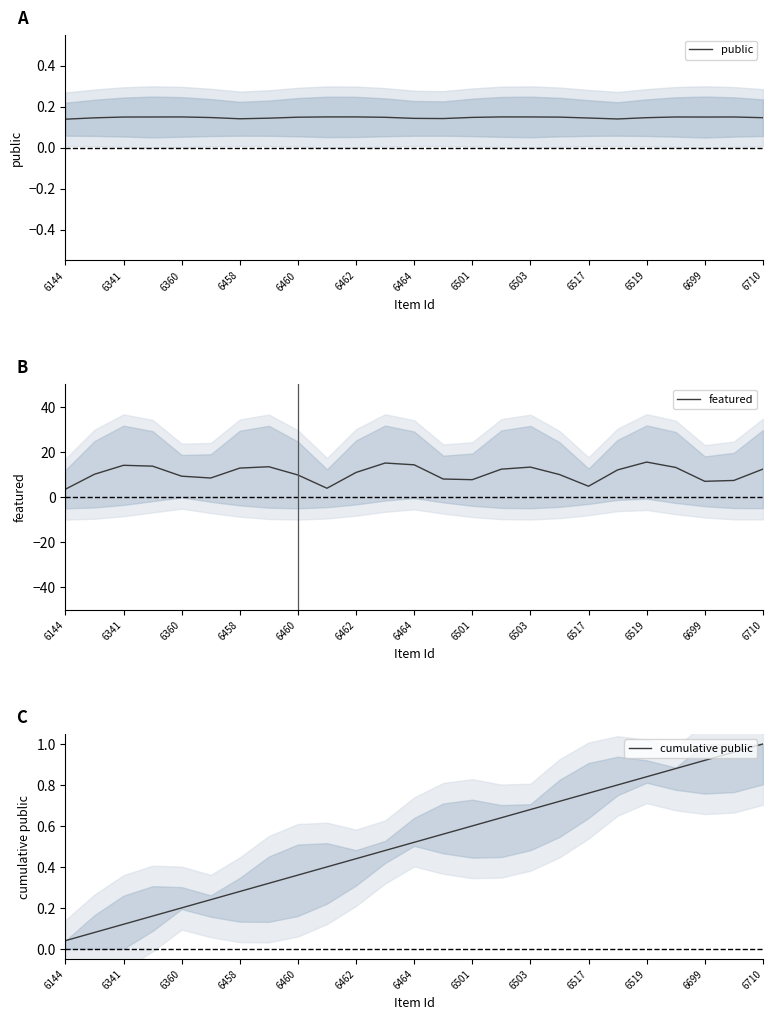

True or false: public and featured cross at least once.

False